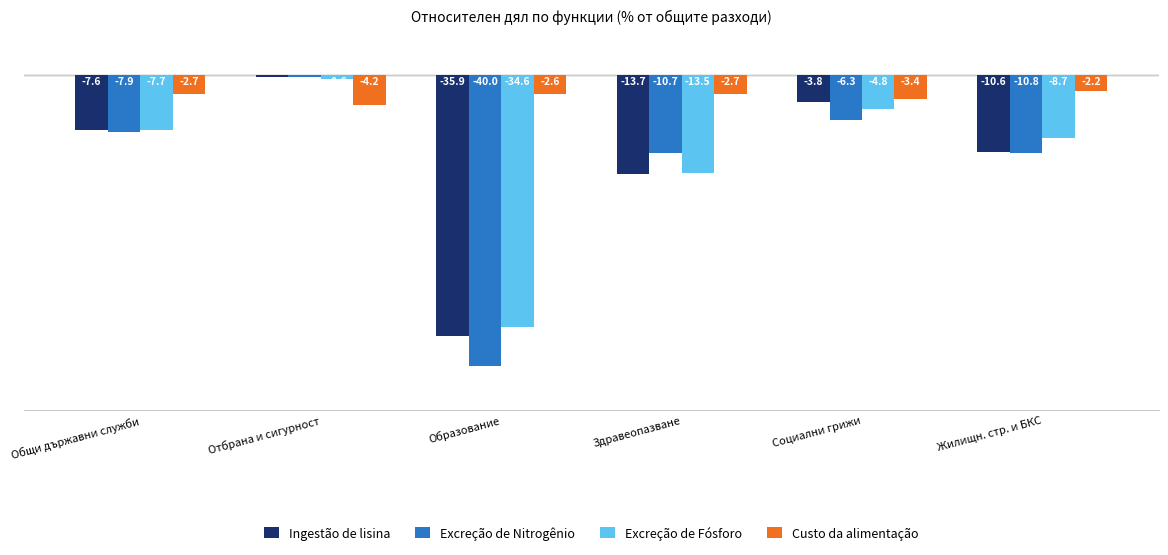

True or false: Custo da alimentação has a value of -2.7 at Здравеопазване.

True